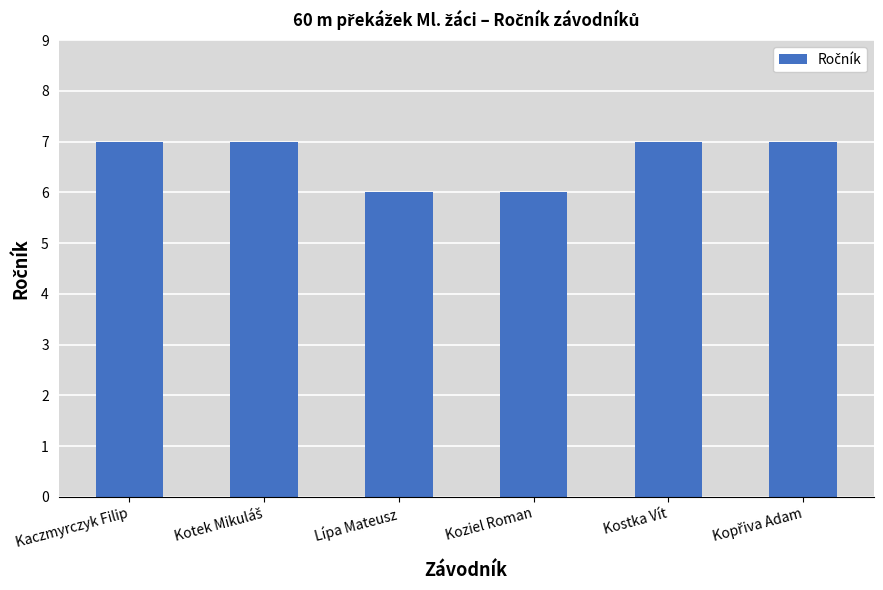

Which has a higher value, Kostka Vít or Lípa Mateusz?

Kostka Vít